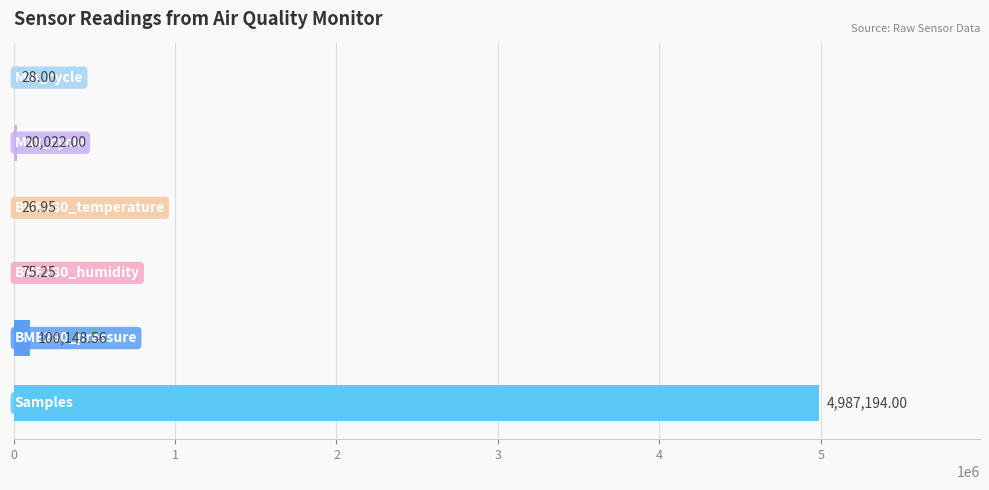

What is the sum of all values?

5107494.8